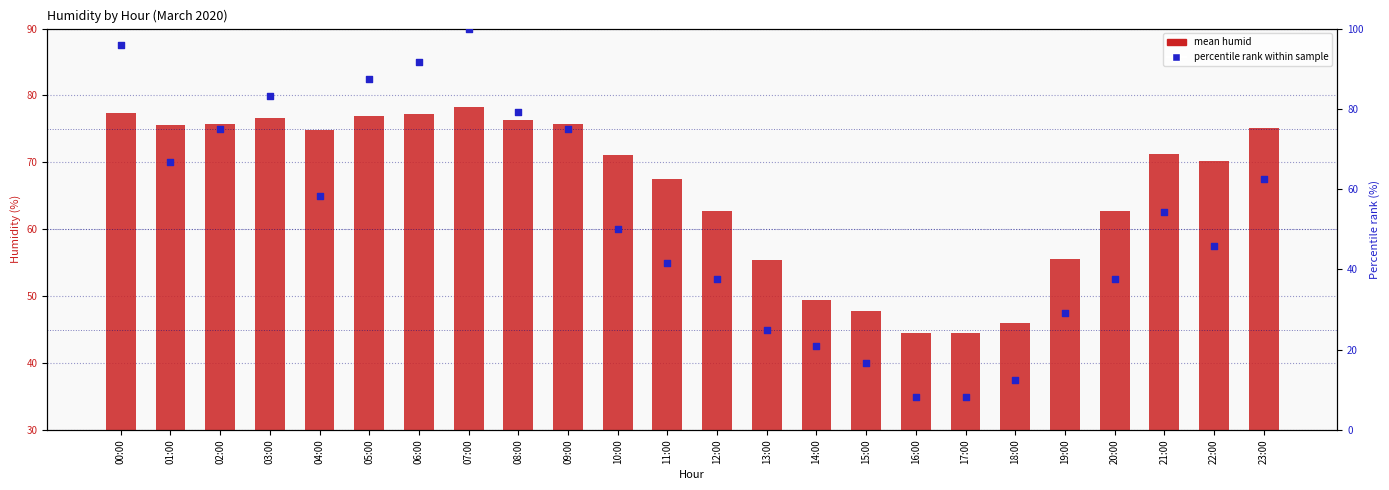

At which category is the sum across all series the highest?

07:00